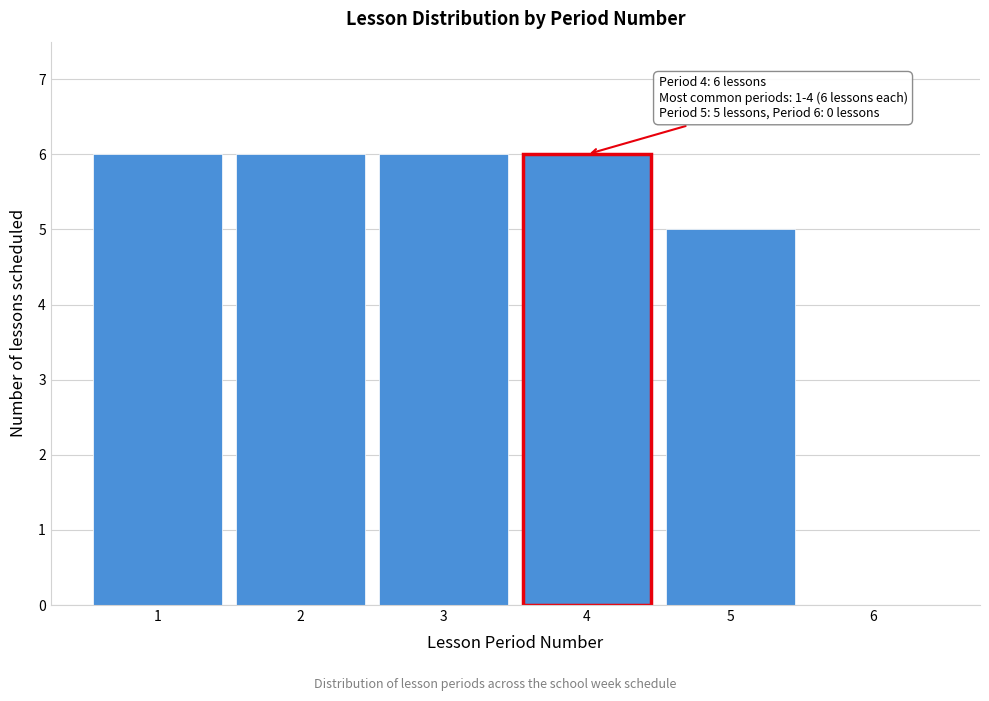

Reading right to left, what are all the values shown in this chart?

6=0	5=5	4=6	3=6	2=6	1=6